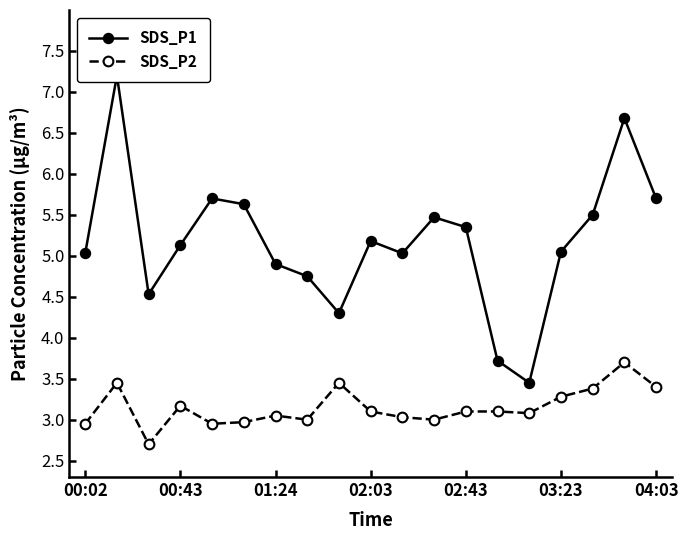

True or false: SDS_P1 has more than 1 points higher than both neighbors.

True